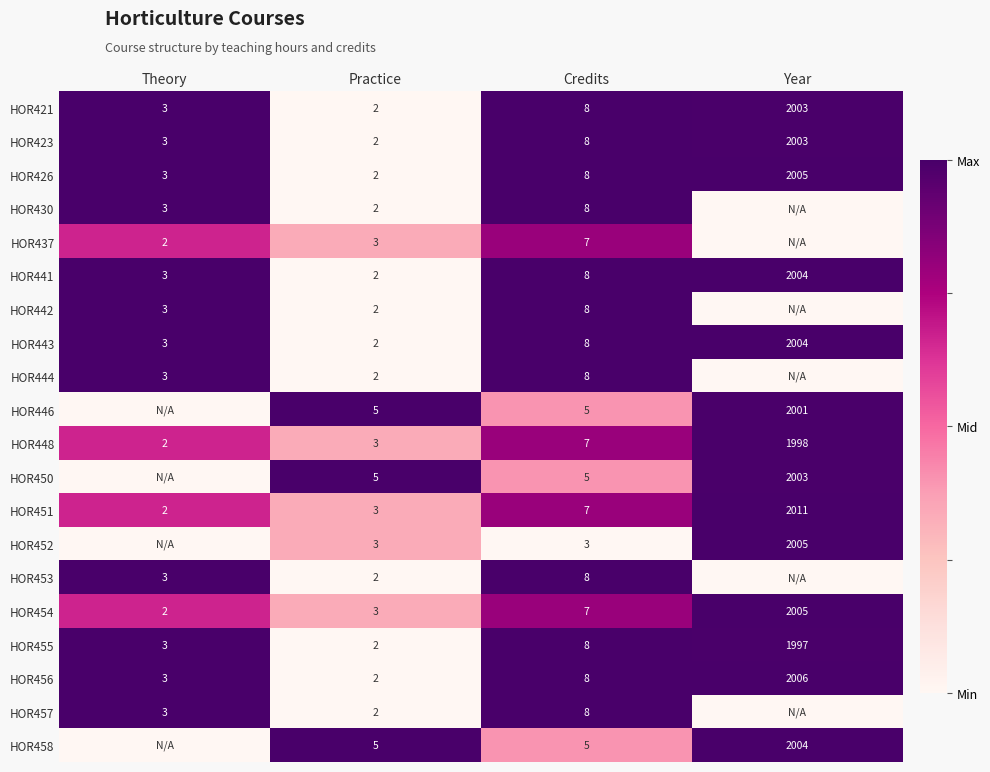

Is it true that HOR452 equals 3 at Practice?

True